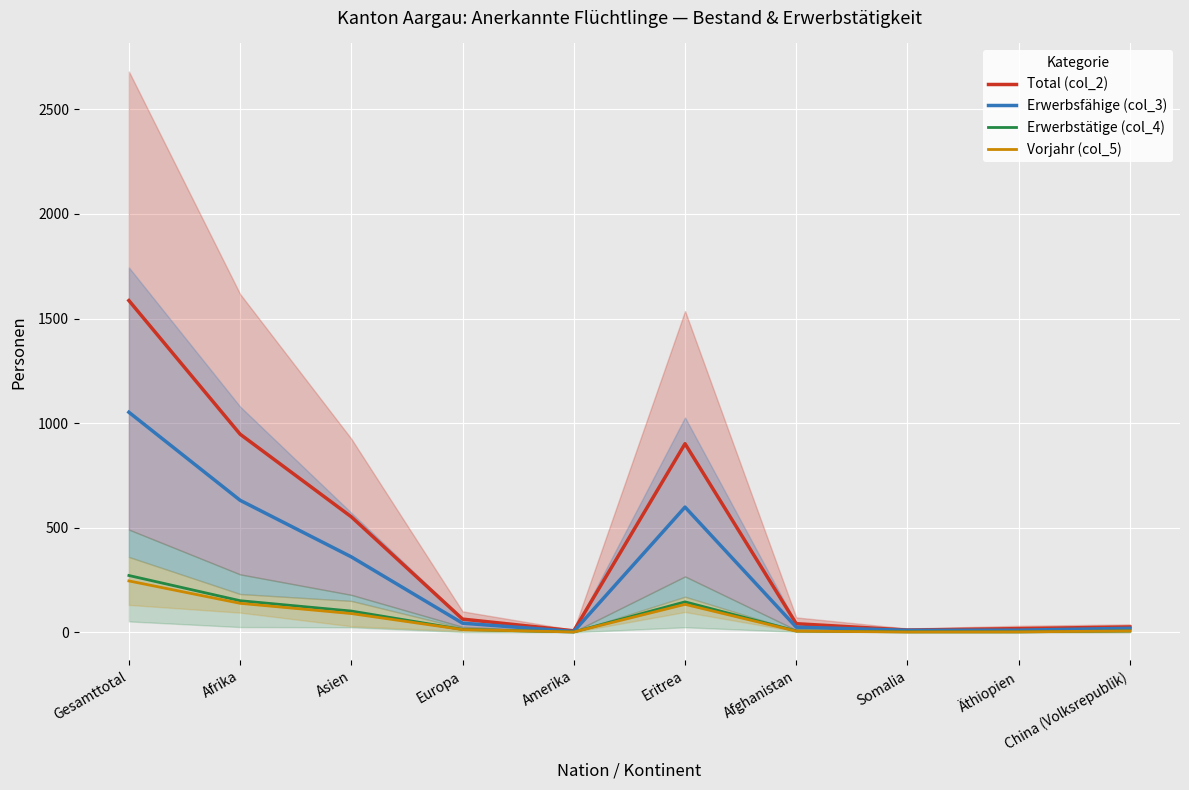

What value does the Erwerbstätige (col_4) series have at Afrika?

151.0